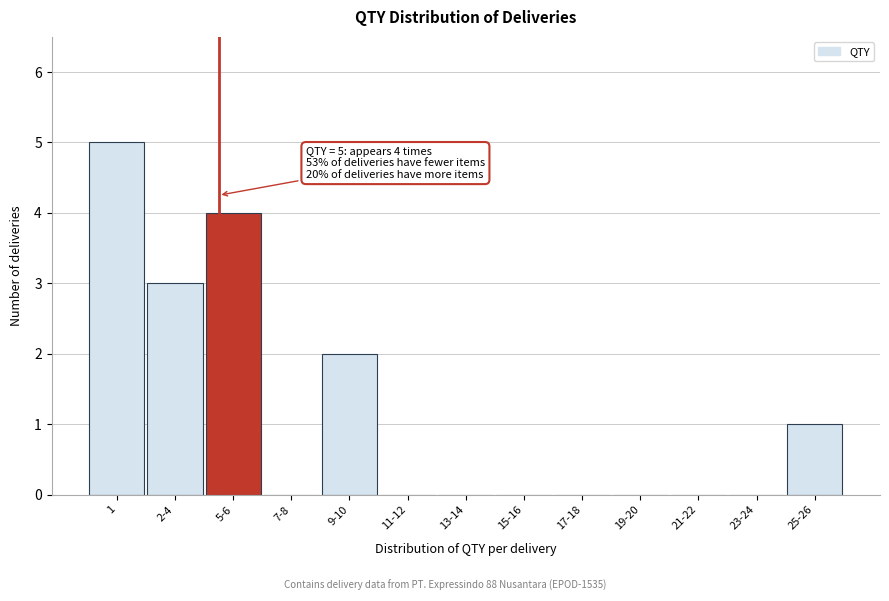

Reading left to right, what are all the values shown in this chart?

1=5	2-4=3	5-6=4	7-8=0	9-10=2	11-12=0	13-14=0	15-16=0	17-18=0	19-20=0	21-22=0	23-24=0	25-26=1